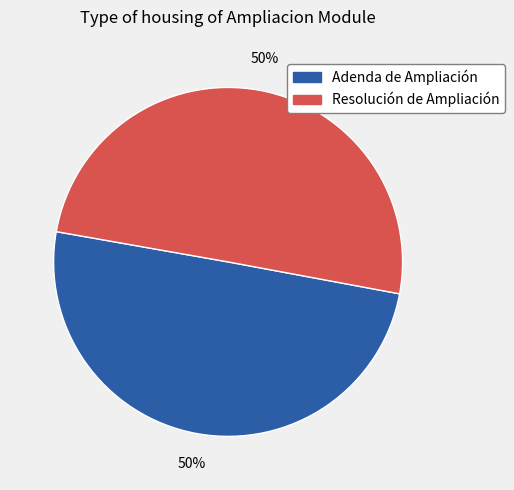

Count the number of slices in the pie.

2